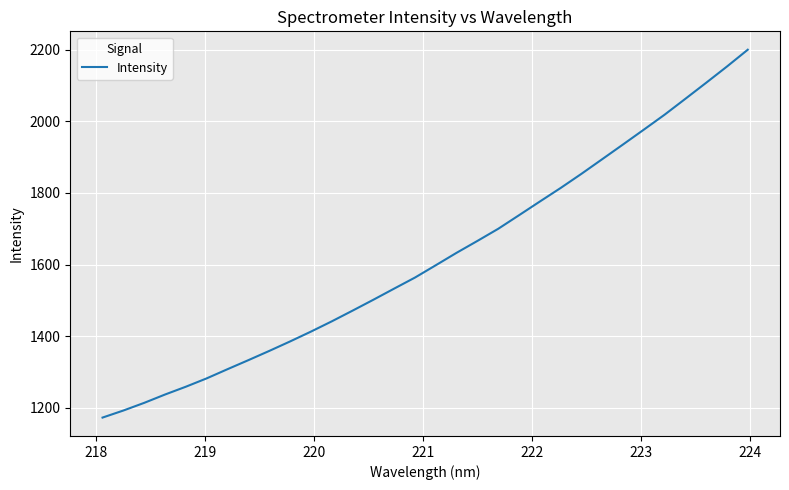

True or false: there are more than 1 points higher than both neighbors.

False